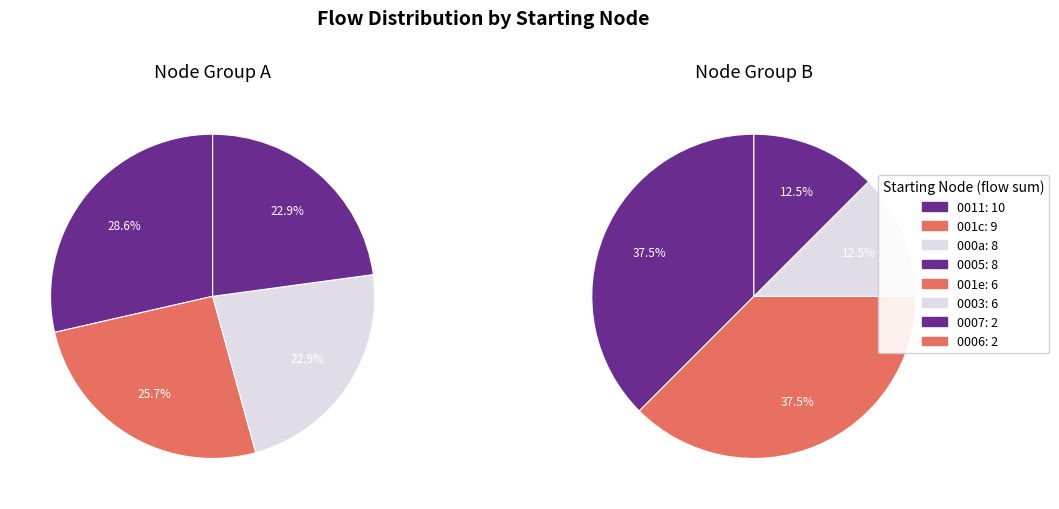

How many segments does this pie chart have?

8